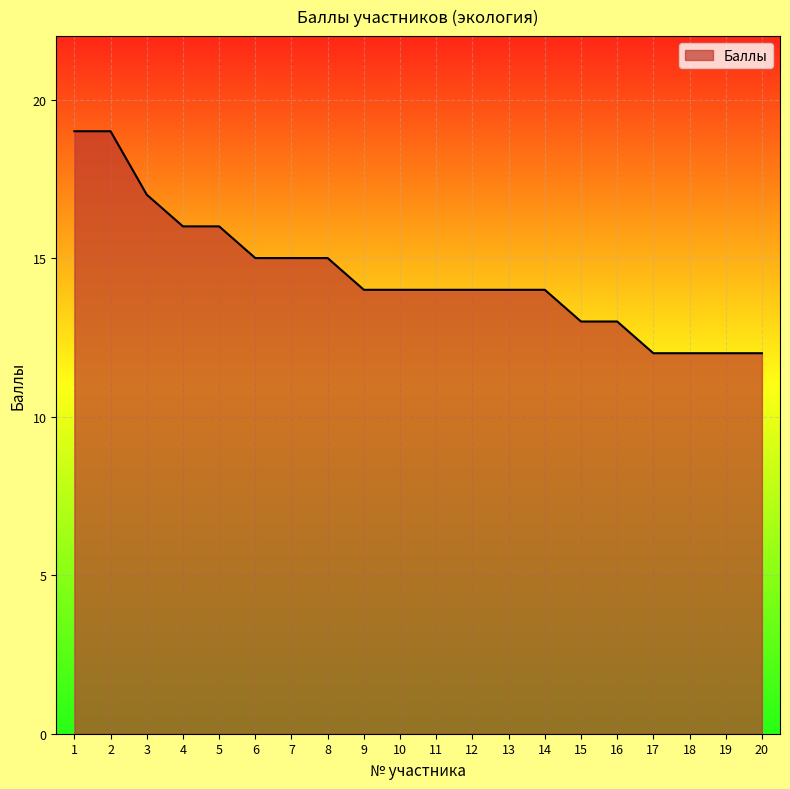

What is the difference between the maximum and minimum values?

7